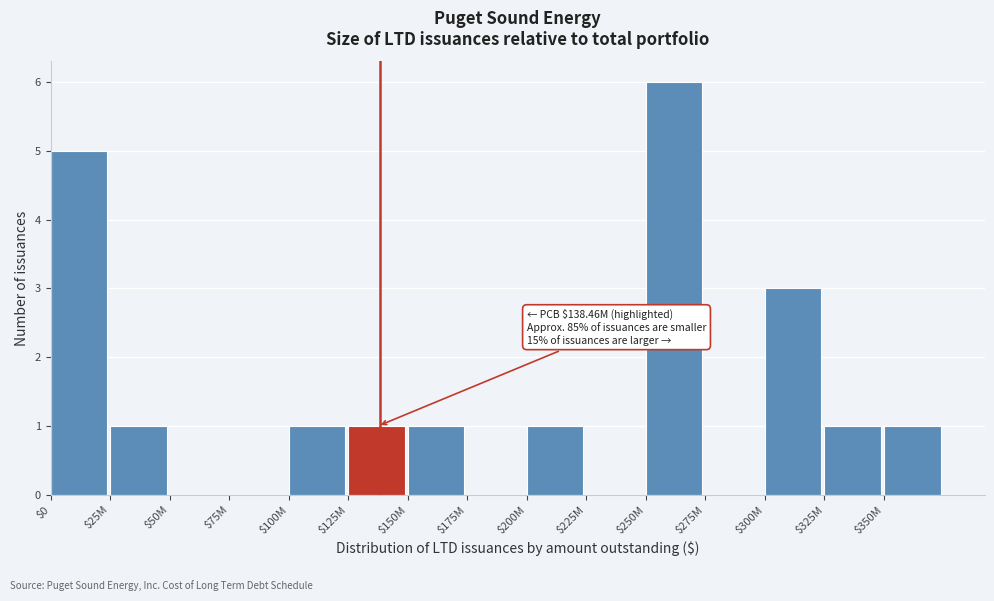

What is the greatest value displayed?

6